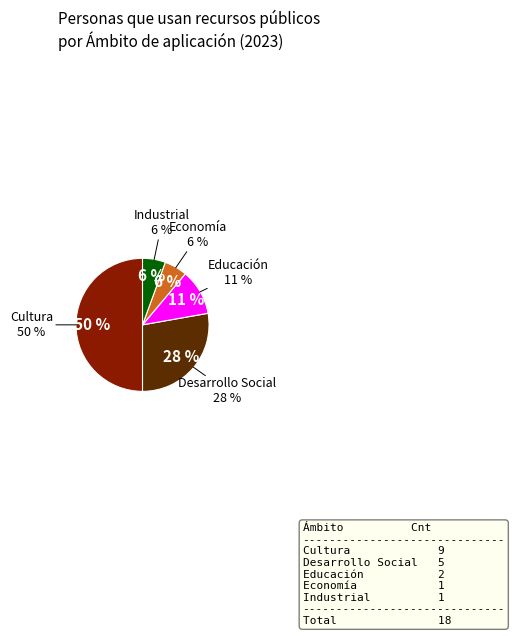

To the nearest percent, what is the difference between the largest and smallest slice percentages?

44%